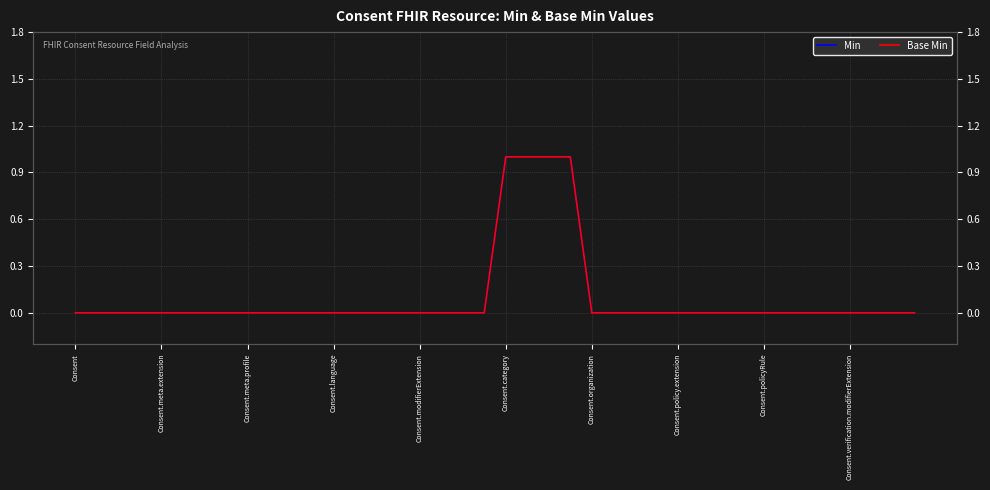

What is the maximum value shown in the chart?

1